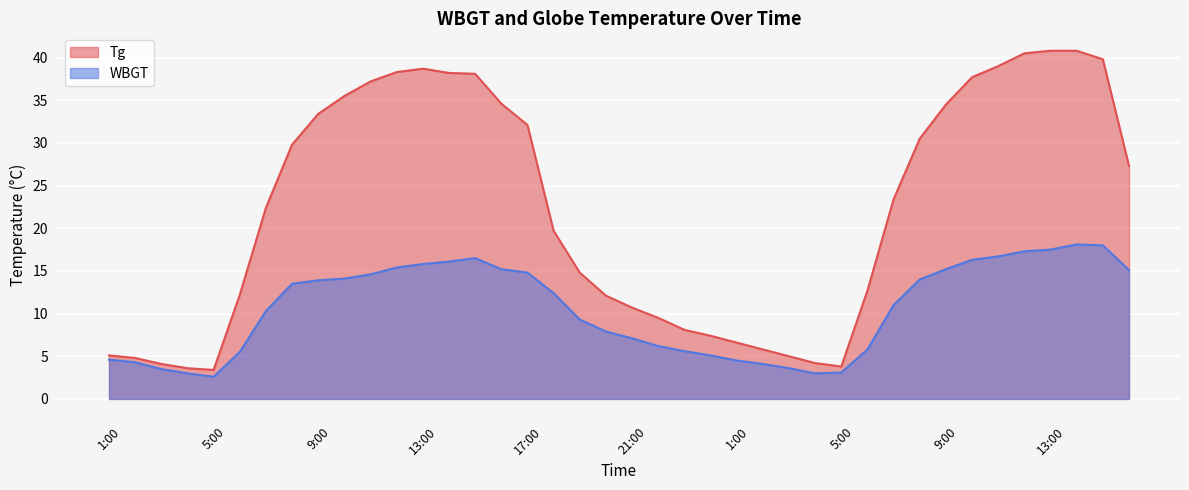

What is the sum of the Tg values at 10:00 and 3:00?

41.8